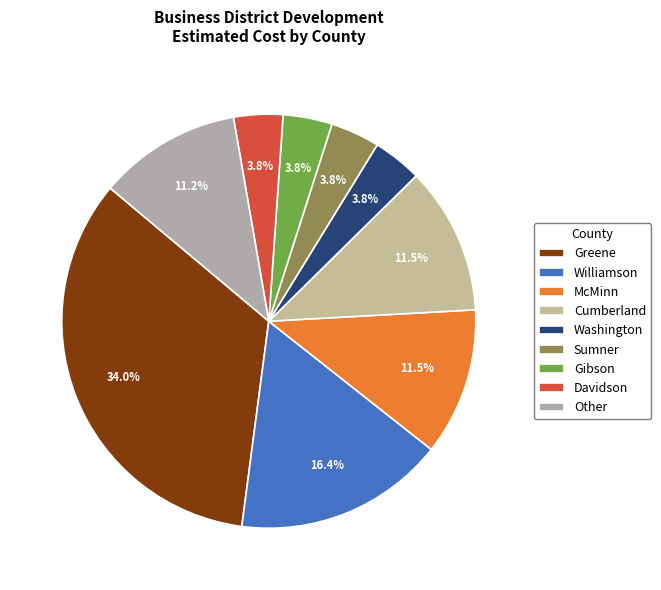

The Washington slice represents 13% of the pie. True or false?

False